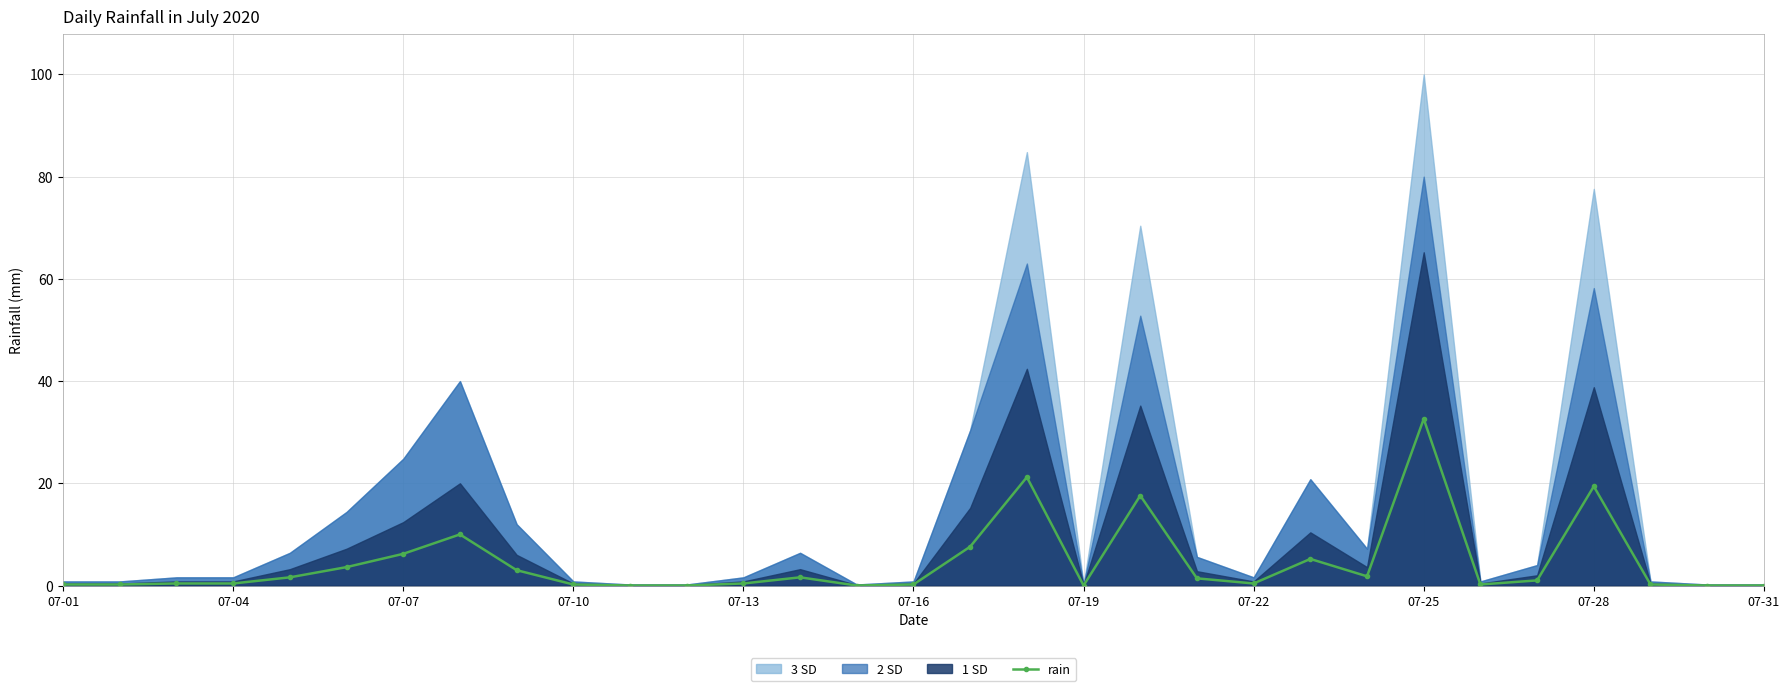

At which label does rain reach its peak?

07-25